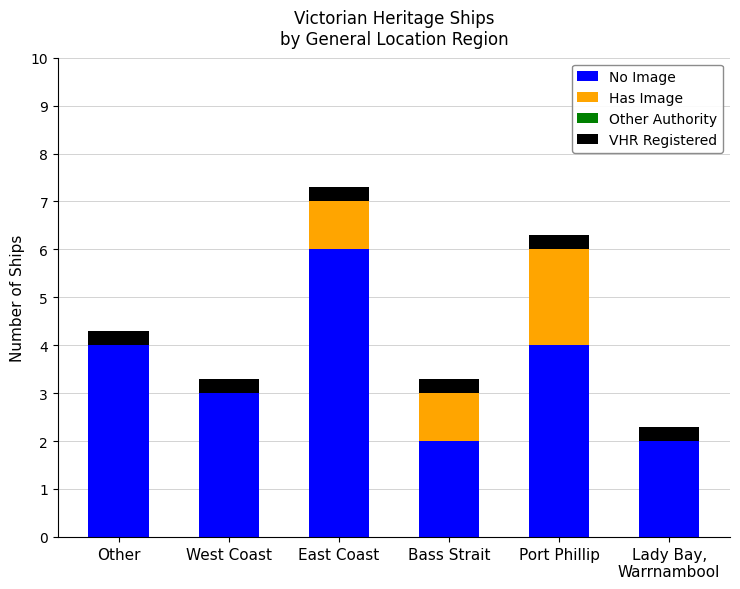

Does the chart contain stacked bars?

Yes